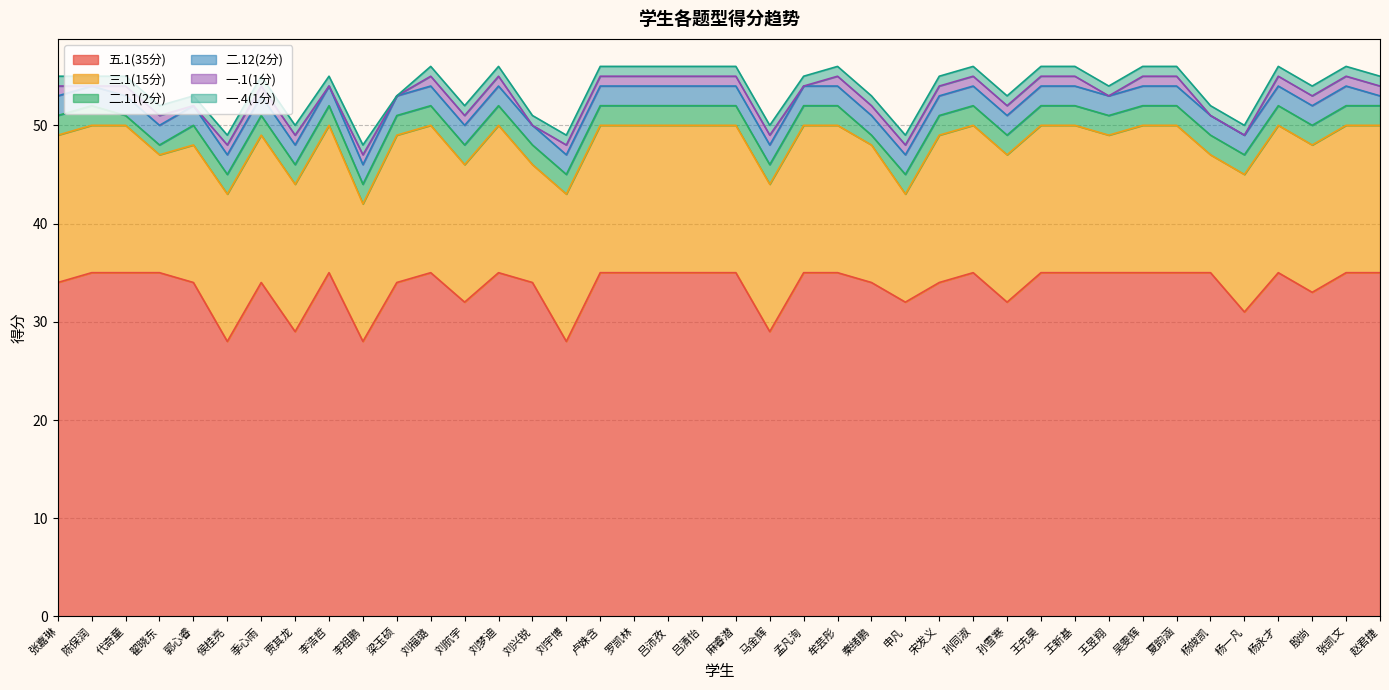

True or false: 二.12(2分) has a value of 2 at 夏韵涵.

True